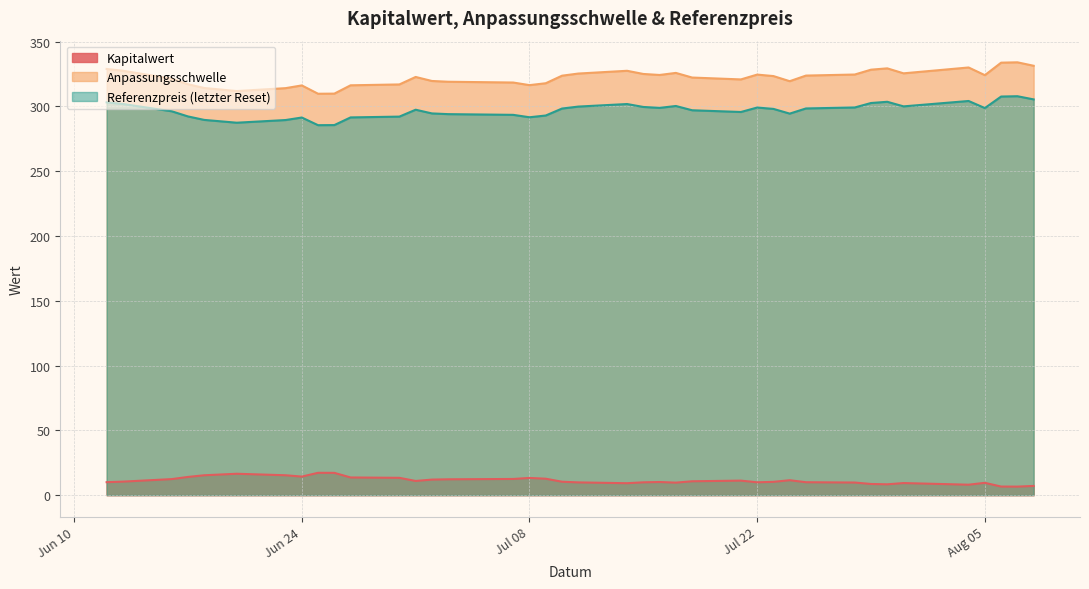

What is the maximum value for Kapitalwert?

17.2